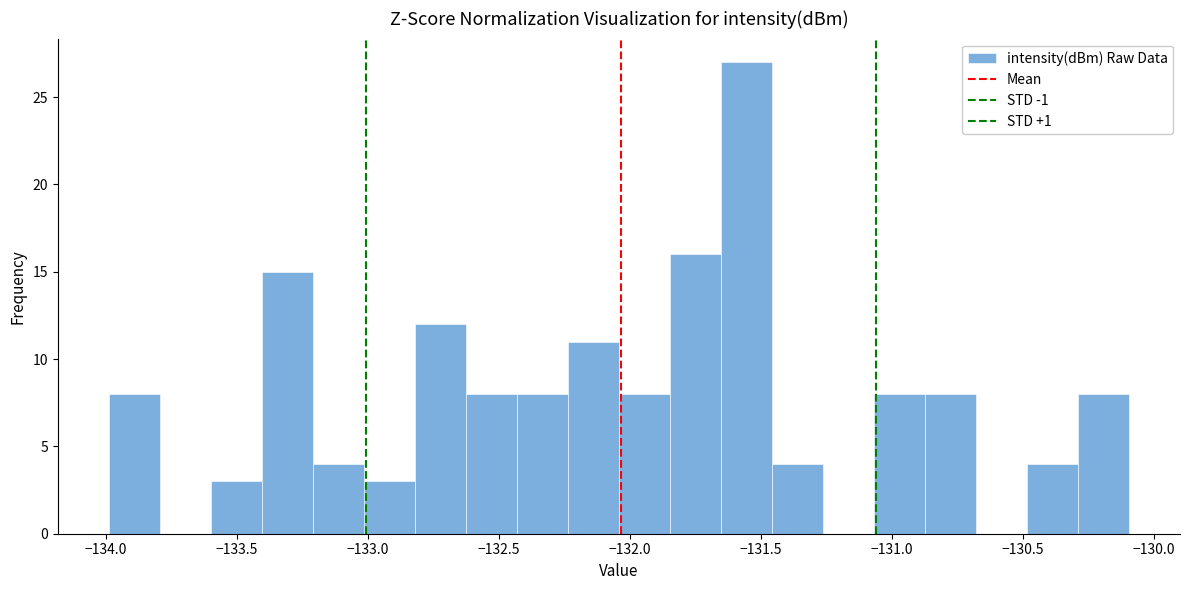

Around what value on the x-axis is the tallest bar? Give the approximate position of its centre, as read against the axis.

-131.55